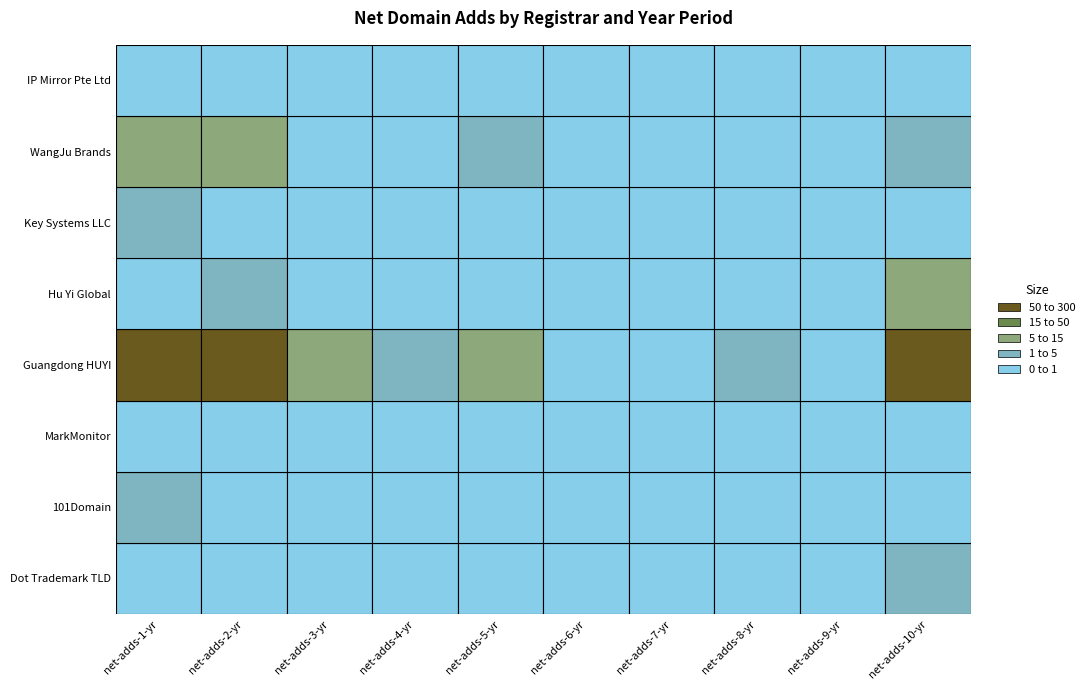

Reading right to left, list all the values displayed in this chart.

Dot Trademark TLD: 2	0	0	0	0	0	0	0	0	0
101Domain: 0	0	0	0	0	0	0	0	0	4
MarkMonitor: 0	0	0	0	0	0	0	0	0	0
Guangdong HUYI: 75	0	1	0	0	13	1	7	284	64
Hu Yi Global: 9	0	0	0	0	0	0	0	2	0
Key Systems LLC: 0	0	0	0	0	0	0	0	0	1
WangJu Brands: 4	0	0	0	0	3	0	0	7	5
IP Mirror Pte Ltd: 0	0	0	0	0	0	0	0	0	0